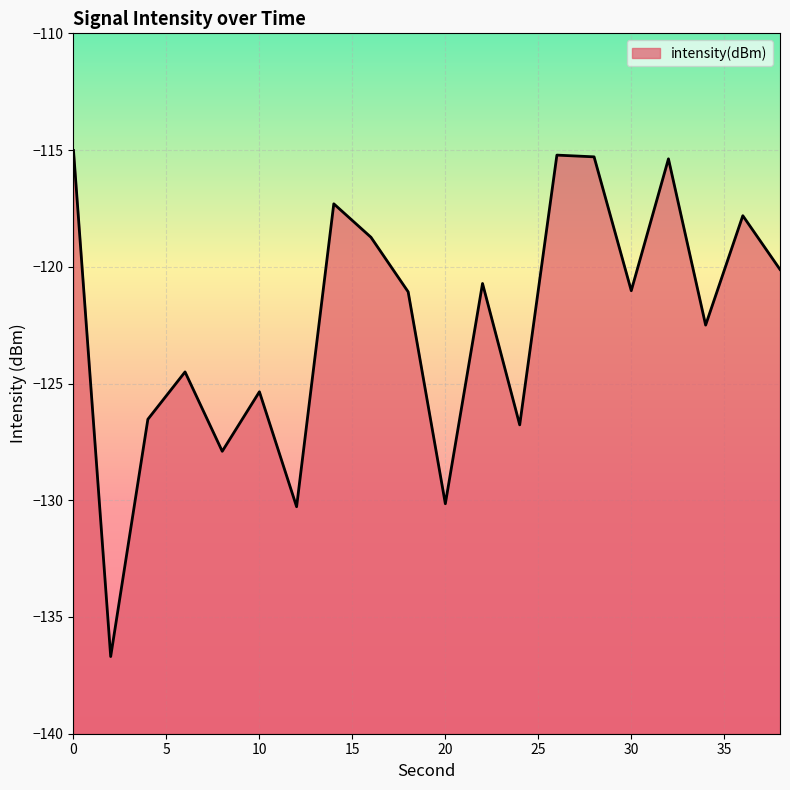

Reading right to left, extract all data points from this chart.

38=-120.1	36=-117.8	34=-122.5	32=-115.4	30=-121.0	28=-115.3	26=-115.2	24=-126.8	22=-120.7	20=-130.1	18=-121.1	16=-118.7	14=-117.3	12=-130.3	10=-125.4	8=-127.9	6=-124.5	4=-126.5	2=-136.7	0=-115.0